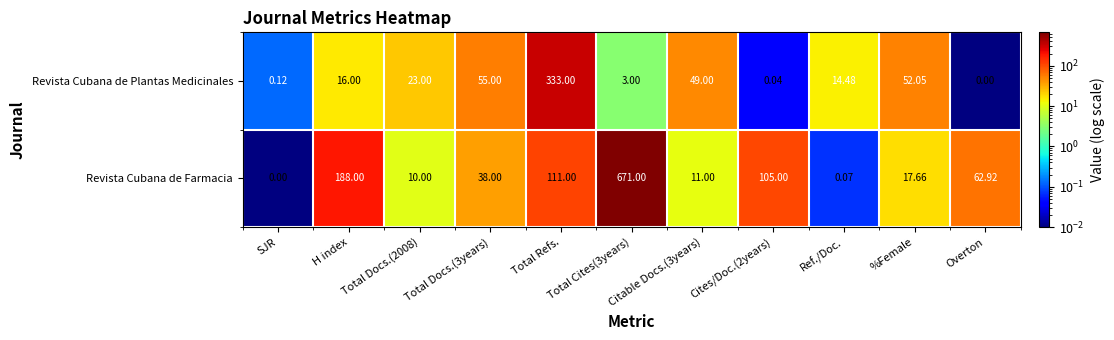

At which label does Revista Cubana de Farmacia first exceed 38?

H index